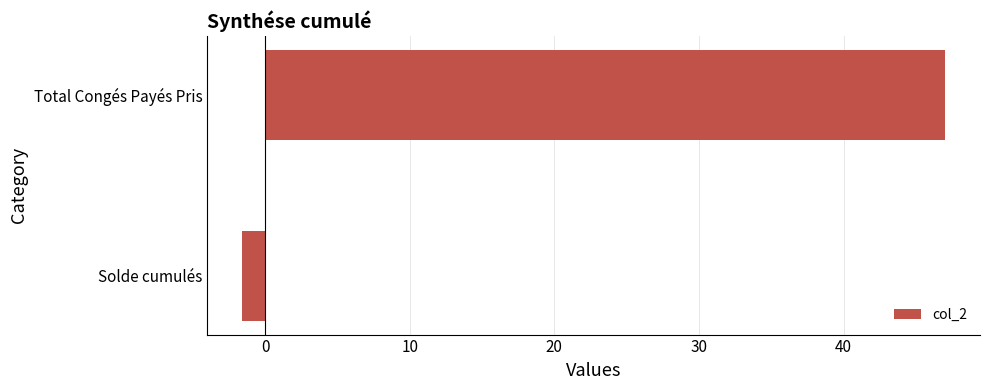

How many categories are shown in the chart?

2